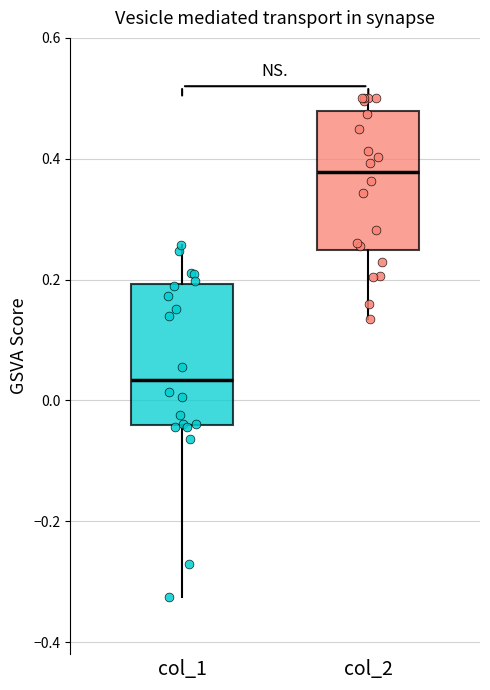

Which box has the lowest median line?

col_1